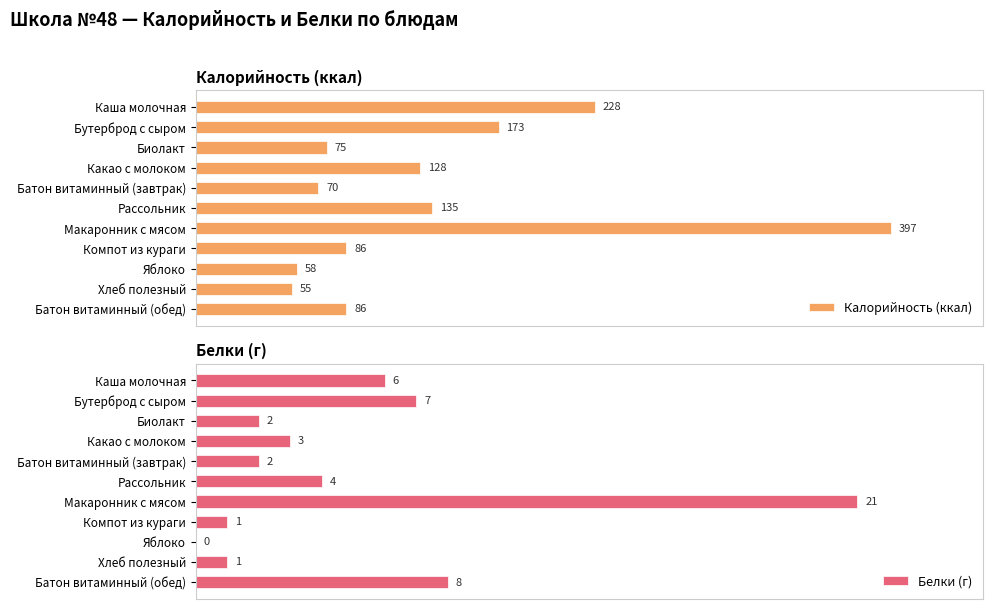

What is the average value of the Калорийность (ккал) series?

136